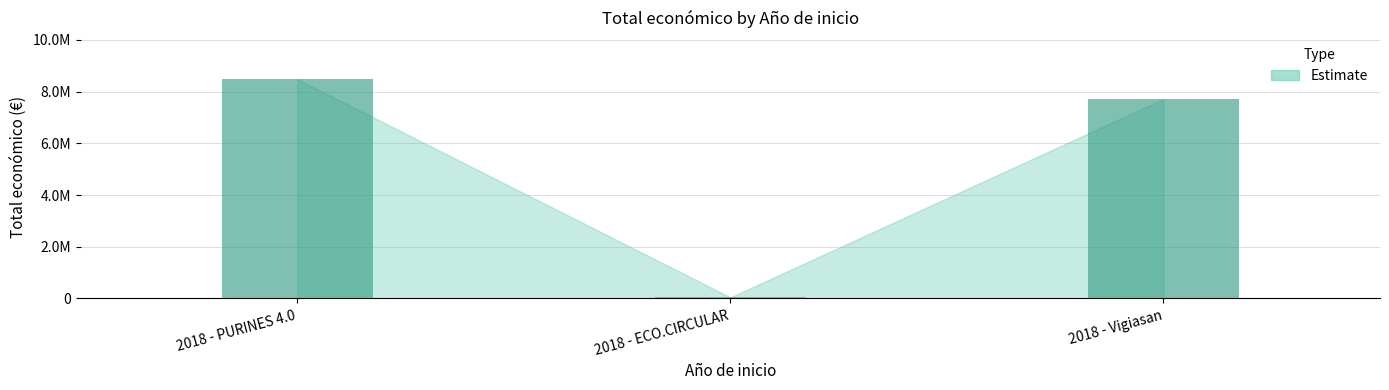

What is the approximate value at 2018 - Vigiasan, to the nearest 10?

7717170